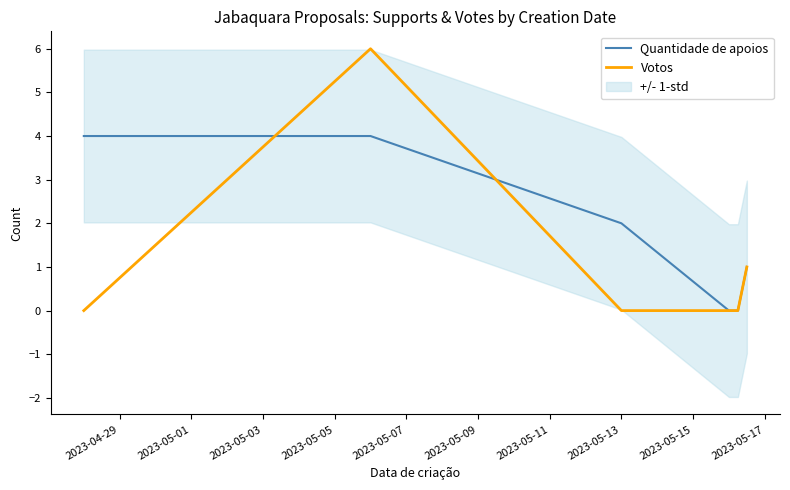

List the series in order of their peak value, highest first.

Votos, Quantidade de apoios